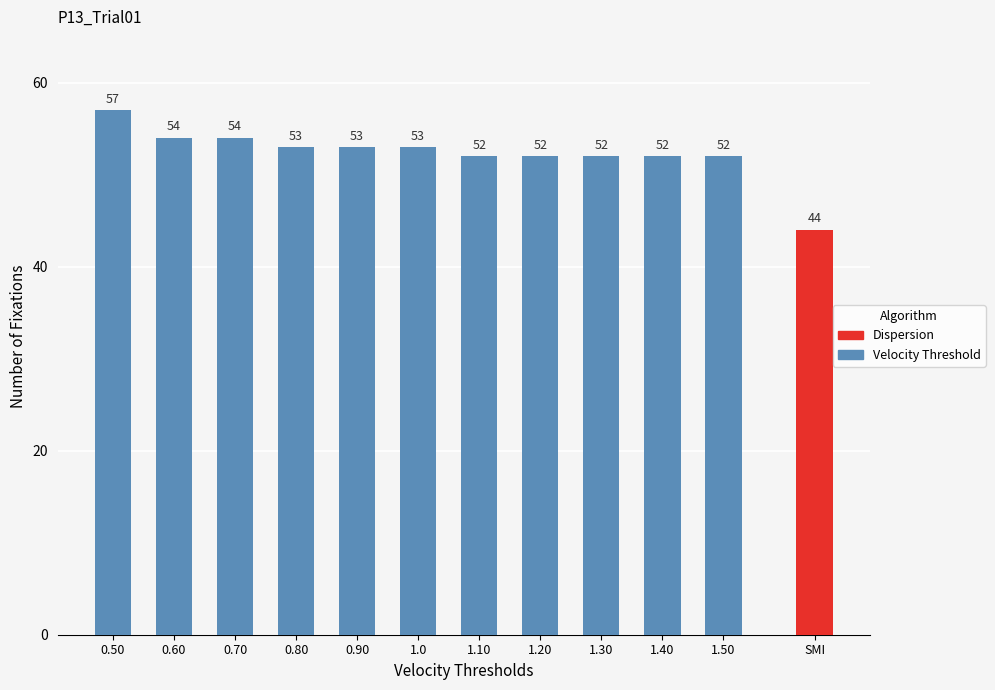

What is the sum of the values at 0.90 and 1.50?

105